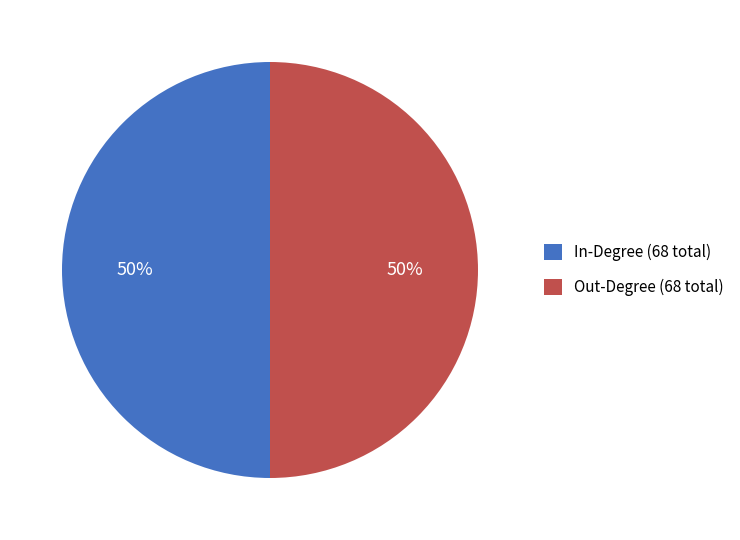

True or false: In-Degree (68 total) accounts for 56% of the total.

False